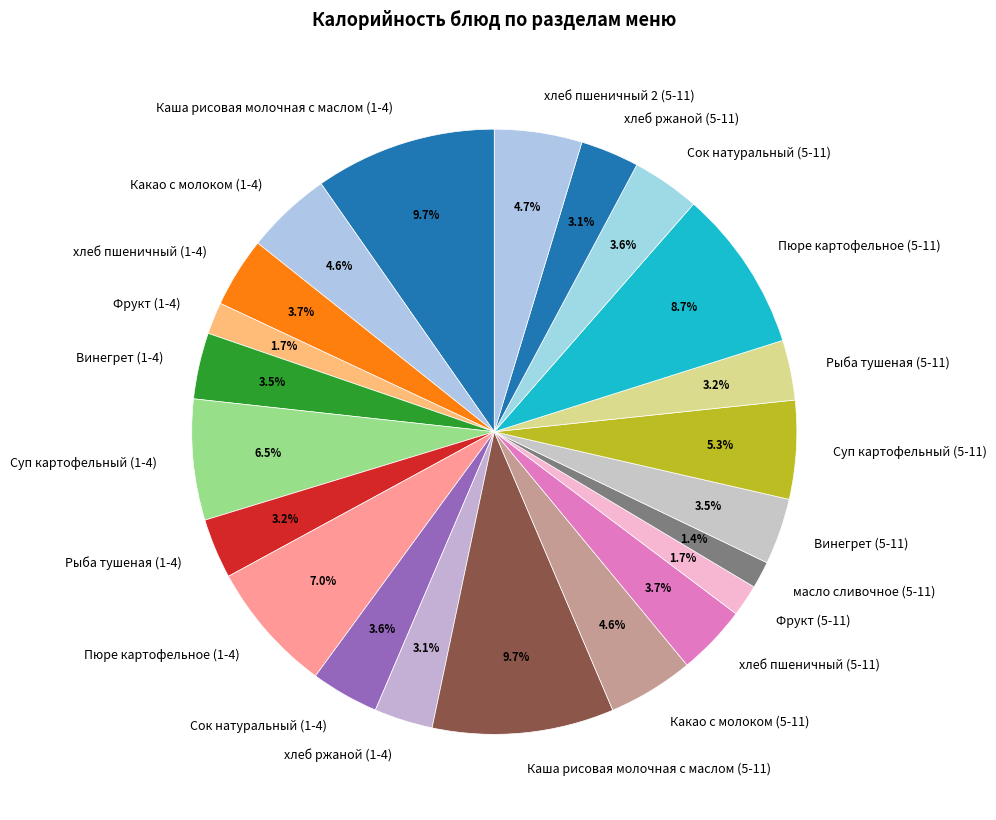

To the nearest percent, what is the difference between the largest and smallest slice percentages?

8%